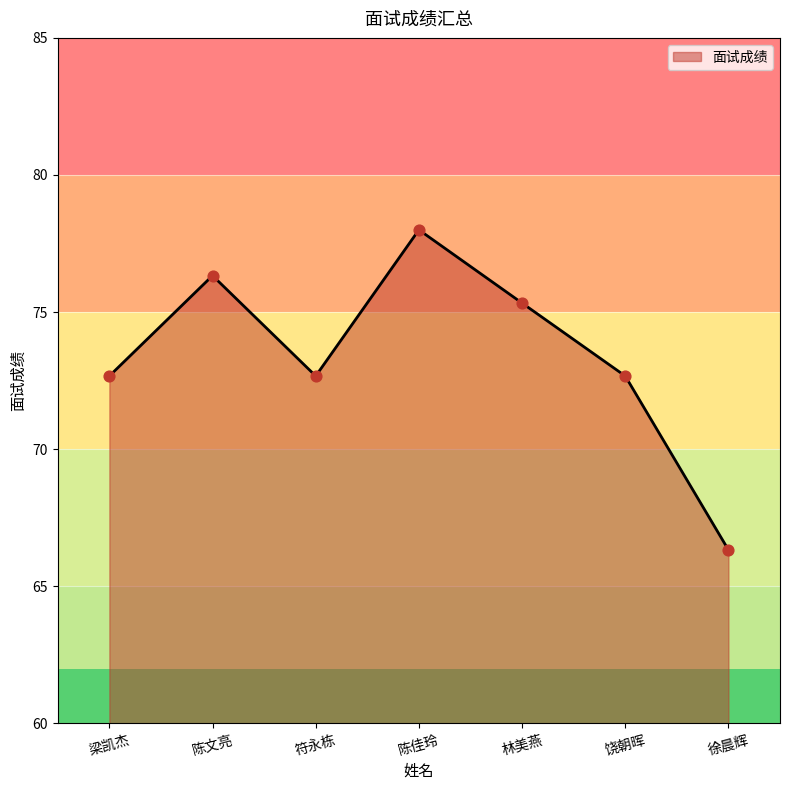

Between 陈佳玲 and 徐晨辉, which is larger?

陈佳玲